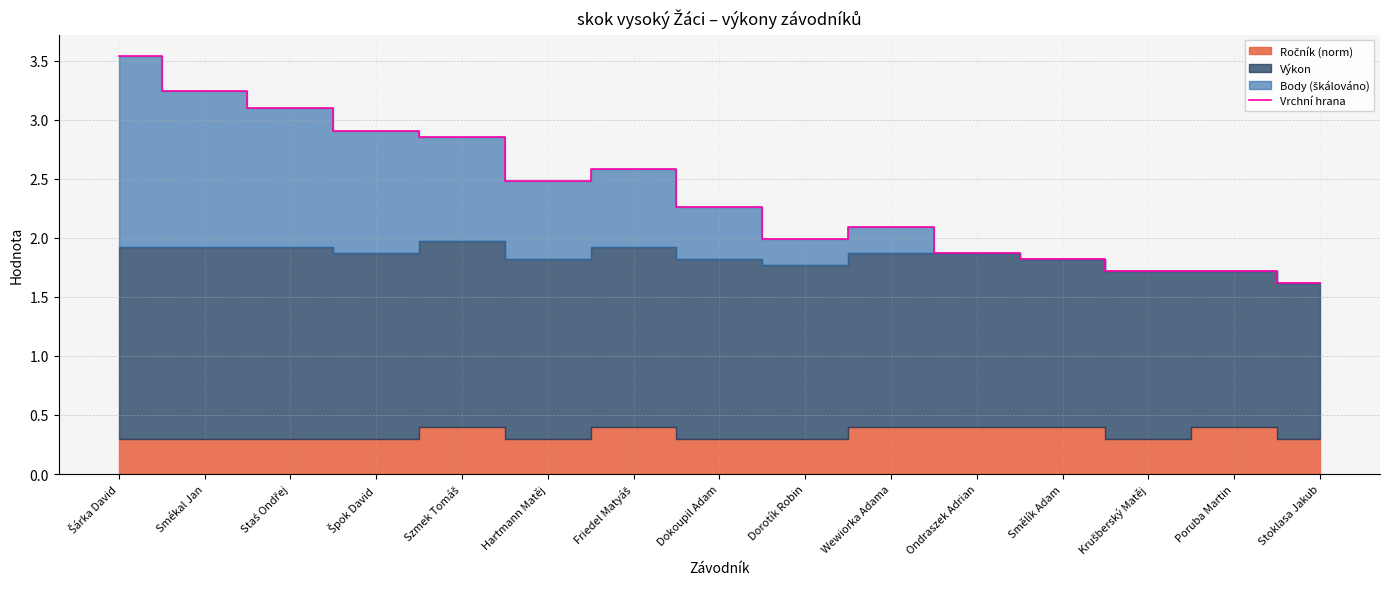

What is the ratio of the value at Hartmann Matěj to the value at Szmek Tomáš?

0.9